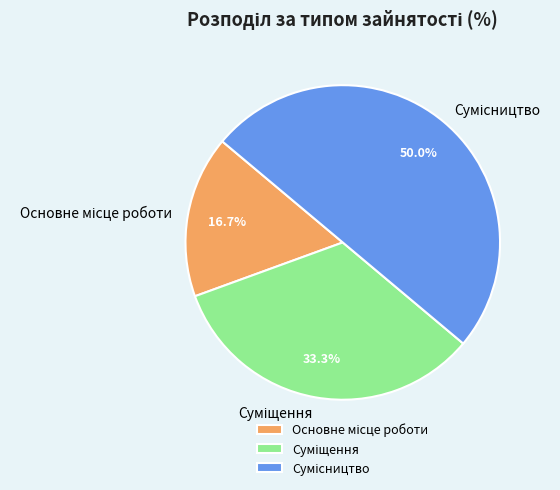

The Основне місце роботи slice represents 5% of the pie. True or false?

False